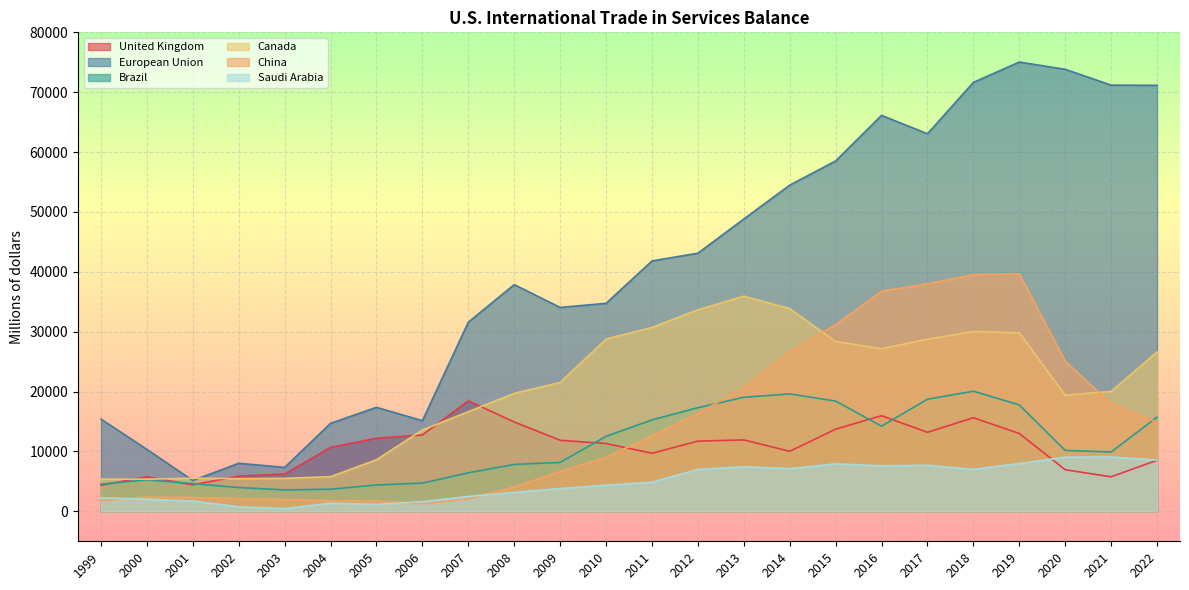

True or false: Canada and Saudi Arabia intersect in this chart.

False